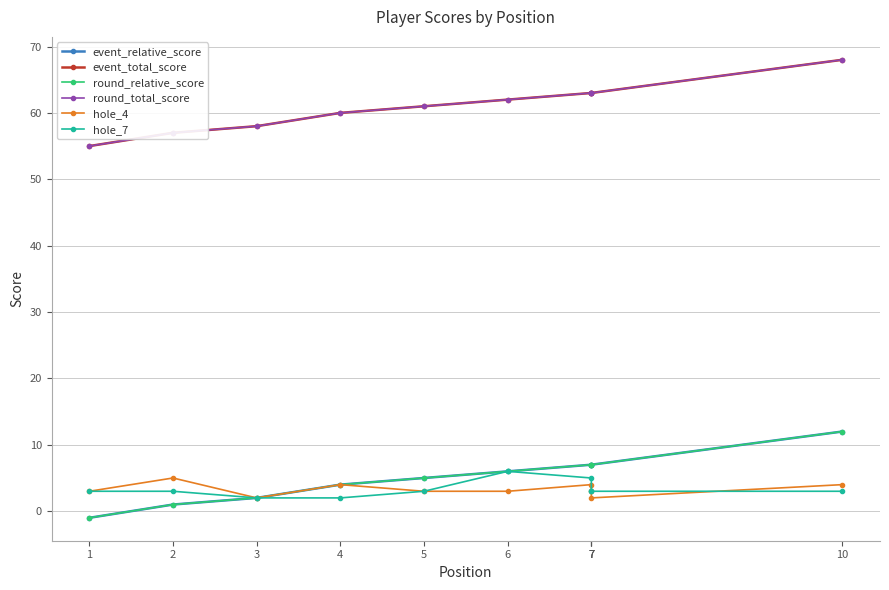

Between 1 and 5, which series saw the biggest shift?

event_relative_score